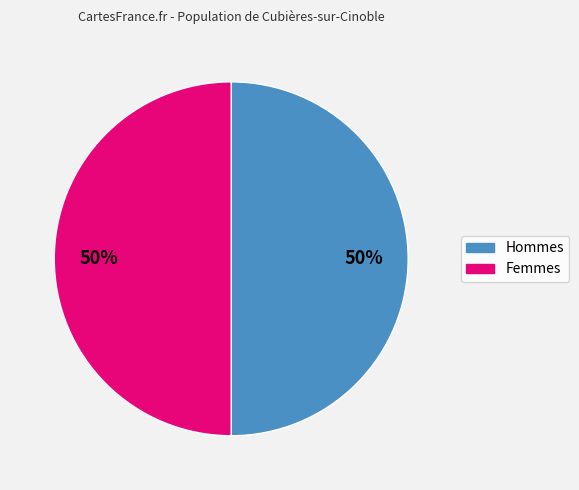

To the nearest percent, what is the average slice percentage?

50%